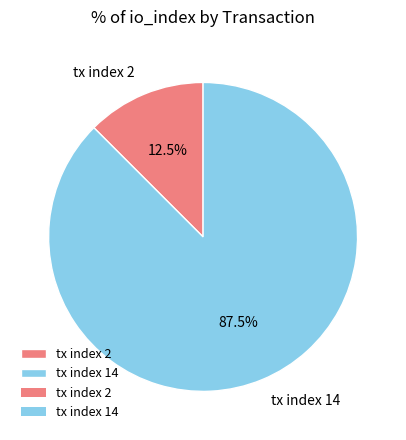

Is the sum of tx index 2 and tx index 14 greater than half?

Yes